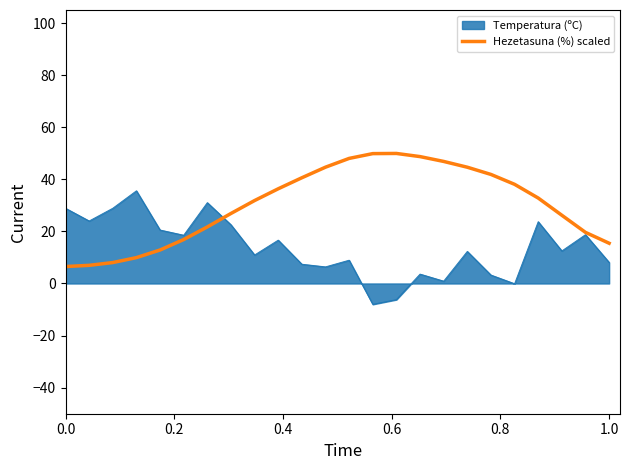

What is the greatest value displayed?

49.9